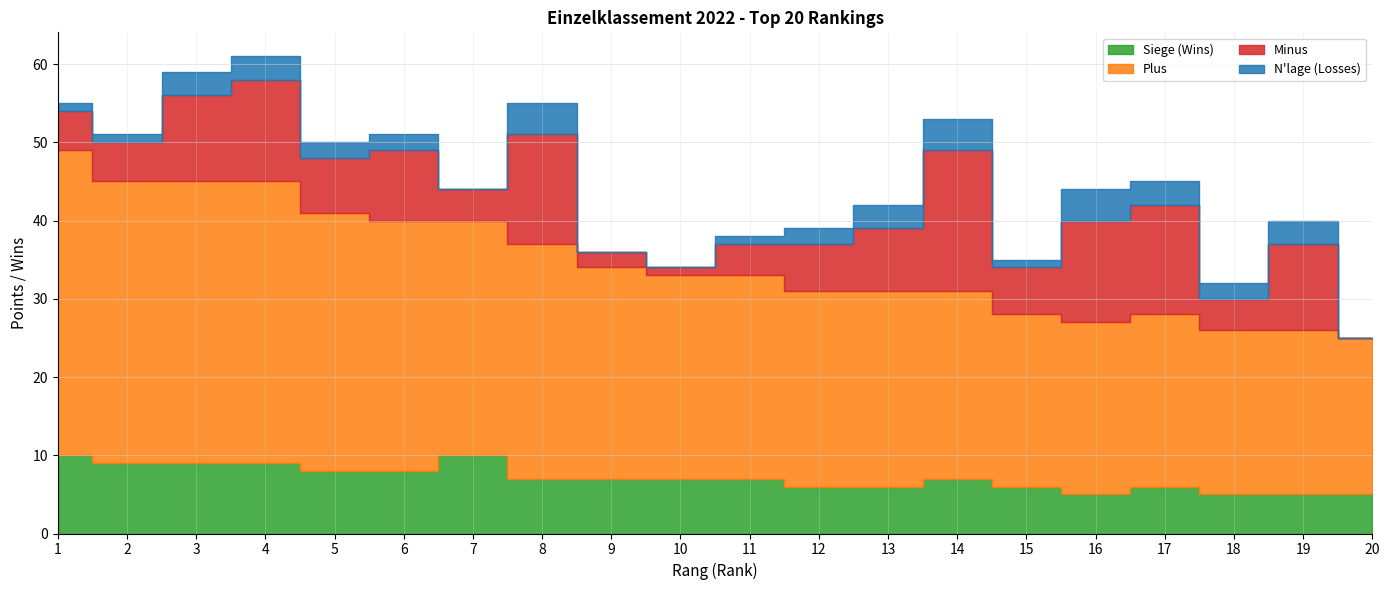

Reading left to right, what are all the values shown in this chart?

Siege (Wins): 1=10	2=9	3=9	4=9	5=8	6=8	7=10	8=7	9=7	10=7	11=7	12=6	13=6	14=7	15=6	16=5	17=6	18=5	19=5	20=5
Plus: 1=39	2=36	3=36	4=36	5=33	6=32	7=30	8=30	9=27	10=26	11=26	12=25	13=25	14=24	15=22	16=22	17=22	18=21	19=21	20=20
Minus: 1=5	2=5	3=11	4=13	5=7	6=9	7=4	8=14	9=2	10=1	11=4	12=6	13=8	14=18	15=6	16=13	17=14	18=4	19=11	20=0
N'lage (Losses): 1=1	2=1	3=3	4=3	5=2	6=2	7=0	8=4	9=0	10=0	11=1	12=2	13=3	14=4	15=1	16=4	17=3	18=2	19=3	20=0